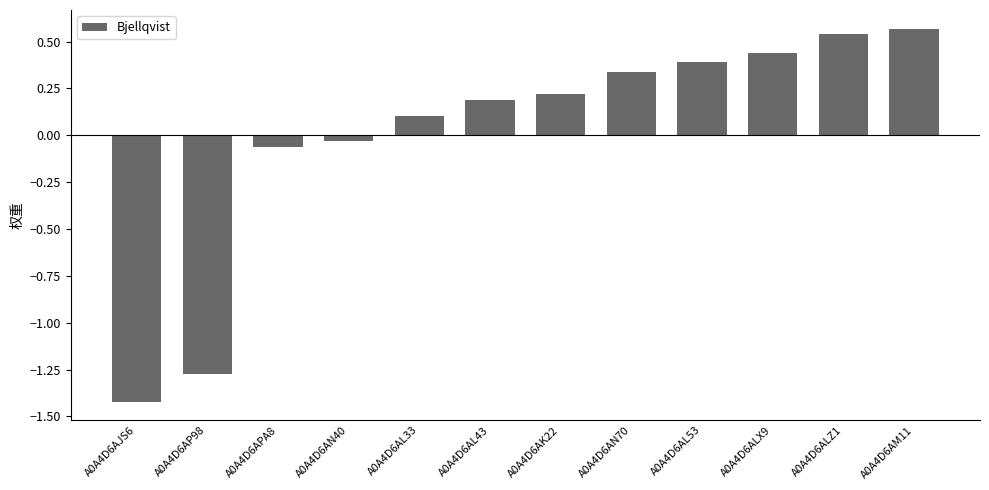

The value at A0A4D6AL33 is 0.2. True or false?

False